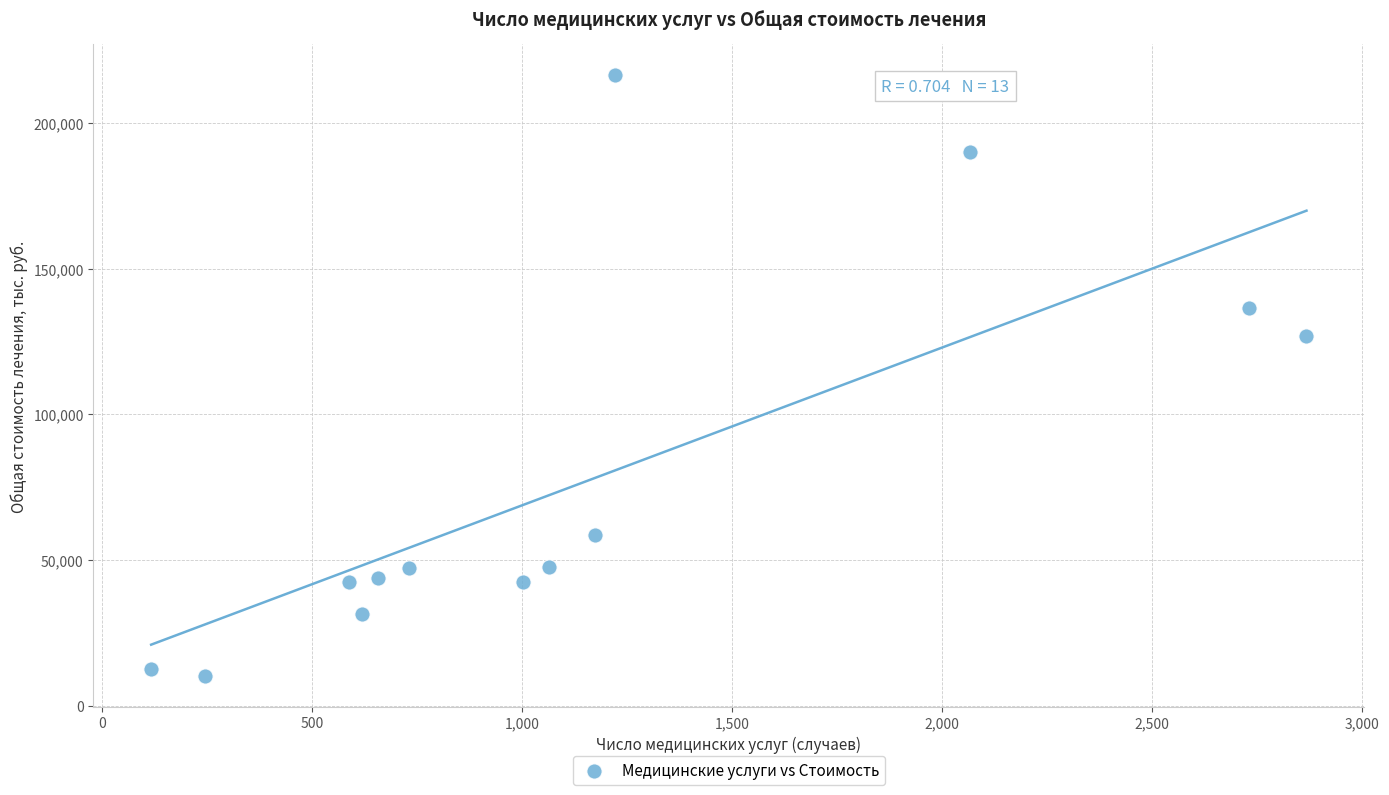

What Y value in the scatter plot is closest to 113310?

126930.6